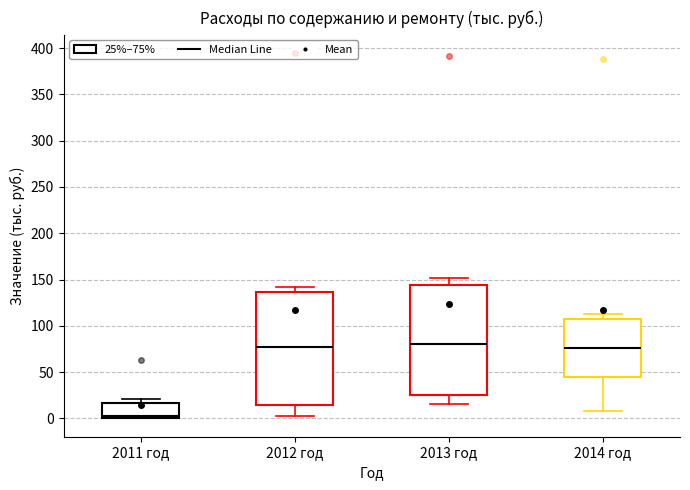

Reading left to right, transcribe this box plot: for each box, give where its median line is, the range the box spans, and where its two whiskers end, as read against the y-axis. The values are not printed on the chart, so give them approximately, as read against the axis.

2011 год: median 5, box 0 to 15, whiskers 0 to 20
2012 год: median 75, box 15 to 135, whiskers 5 to 140
2013 год: median 80, box 25 to 145, whiskers 15 to 150
2014 год: median 75, box 45 to 105, whiskers 10 to 115